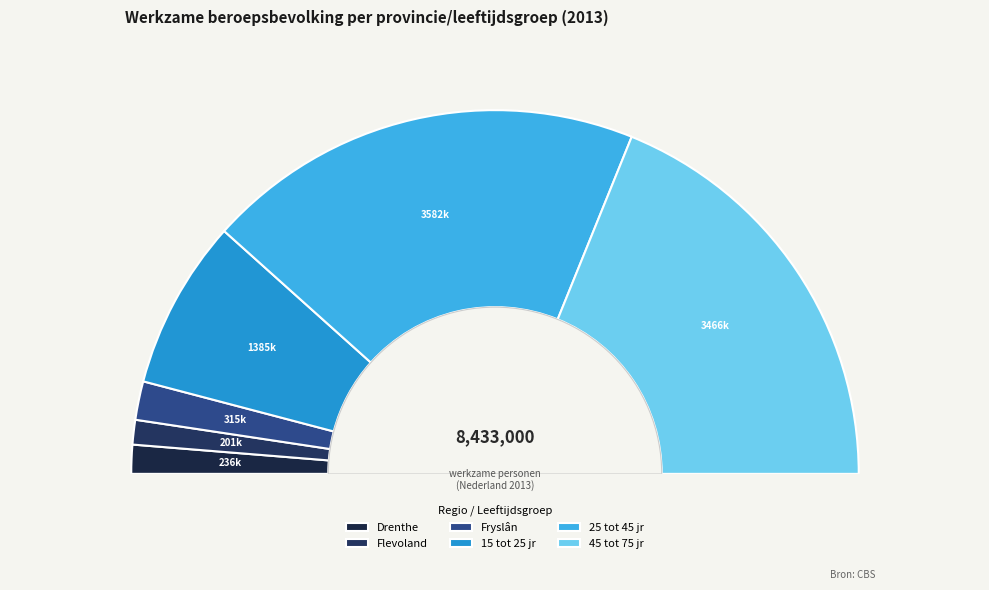

Does any single category account for the majority?

No